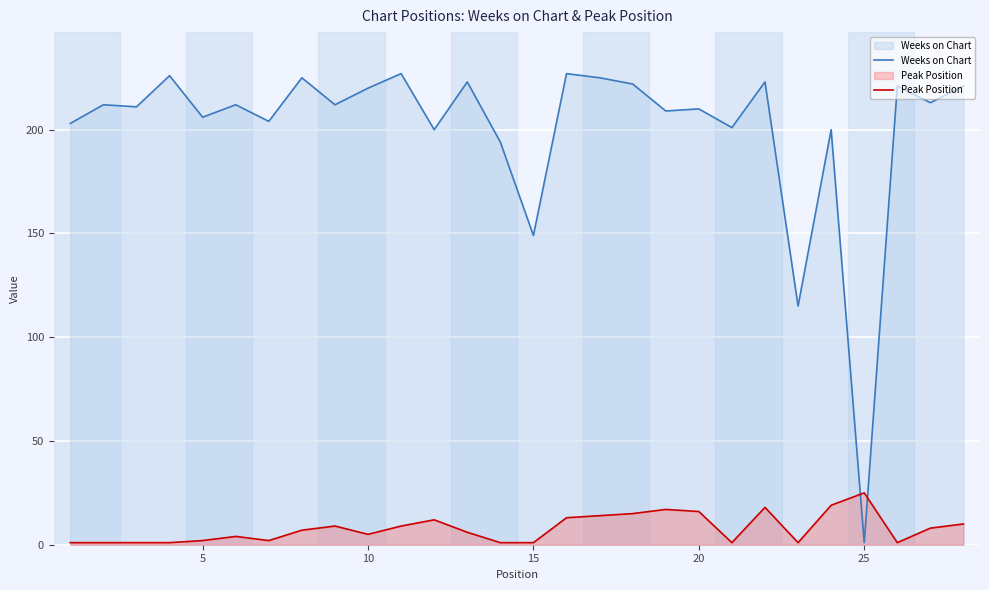

Which series has the widest spread of values?

Weeks on Chart